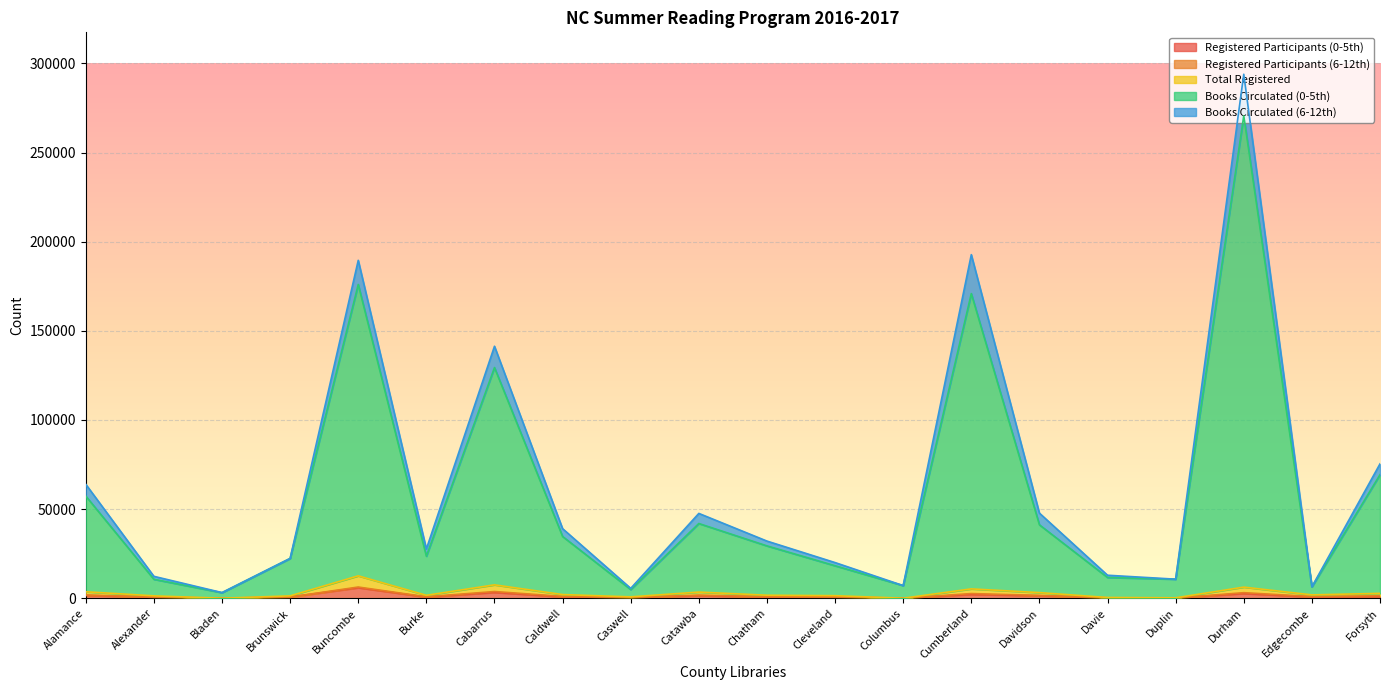

The value of Books Circulated (0-5th) at Caldwell is 34634. True or false?

True